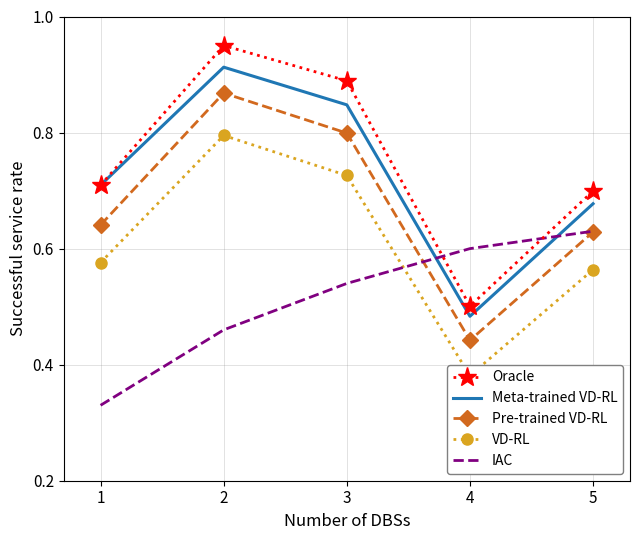

List the labels in order of Pre-trained VD-RL value, smallest first.

4, 5, 1, 3, 2